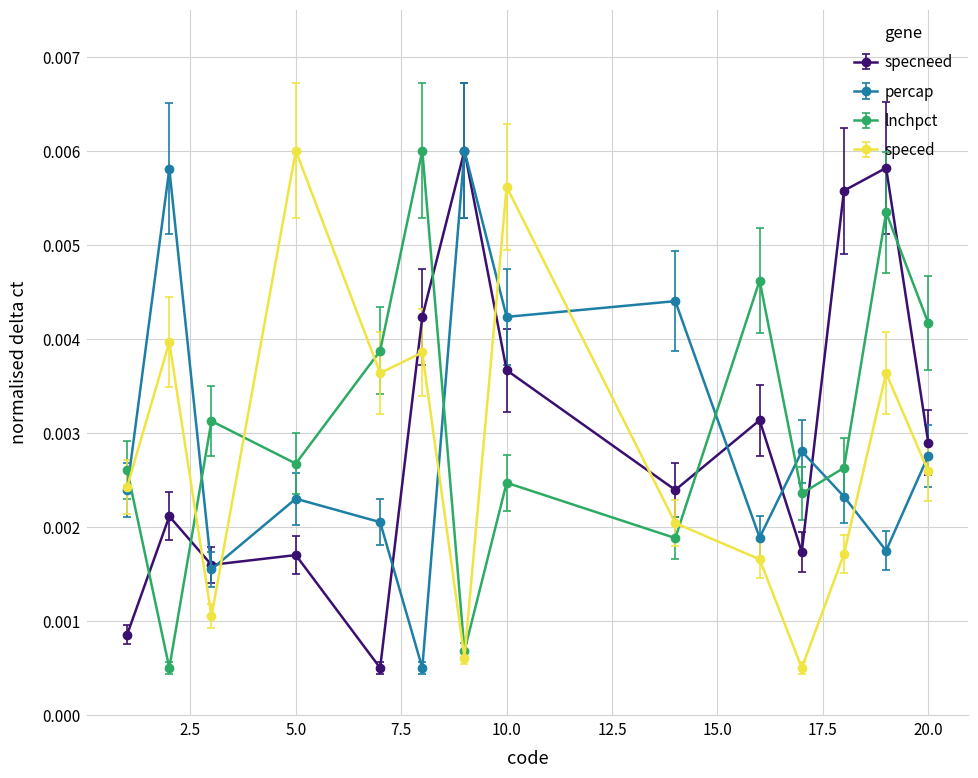

True or false: speced and percap cross at least once.

True